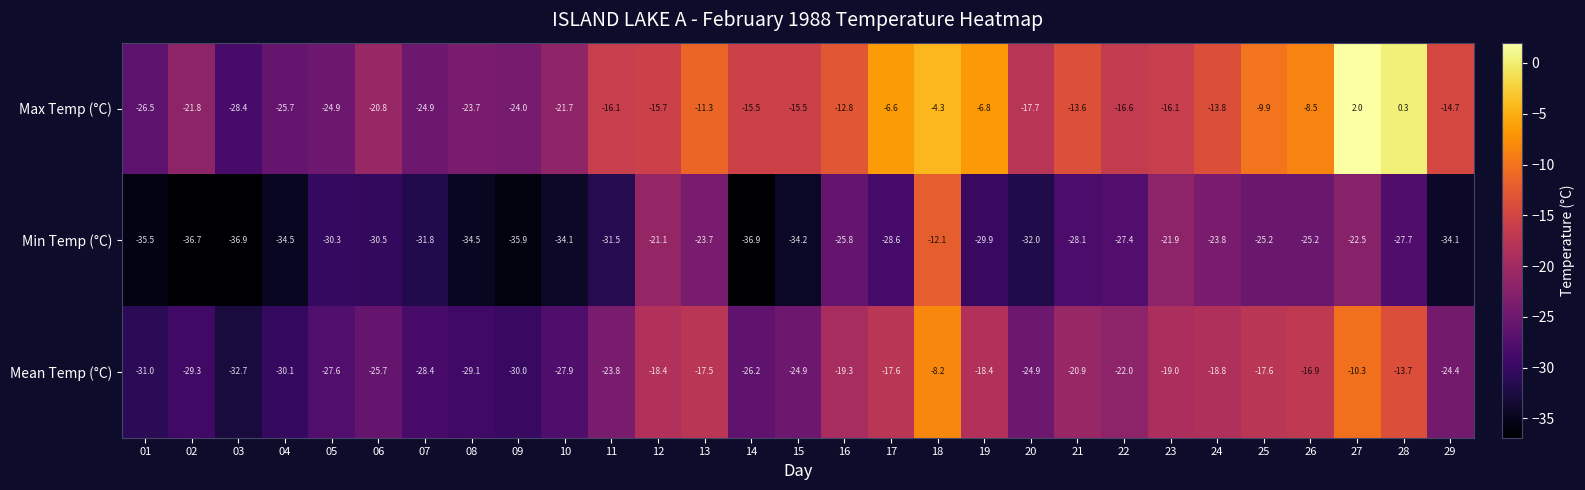

True or false: Max Temp (°C) has a value of -5.9 at 18.

False